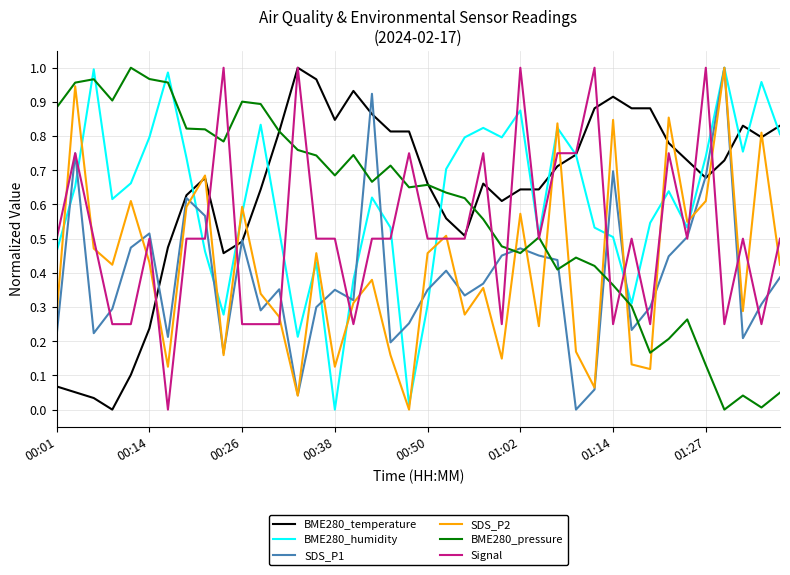

True or false: BME280_humidity has a value of 0.2 at 00:50.

False